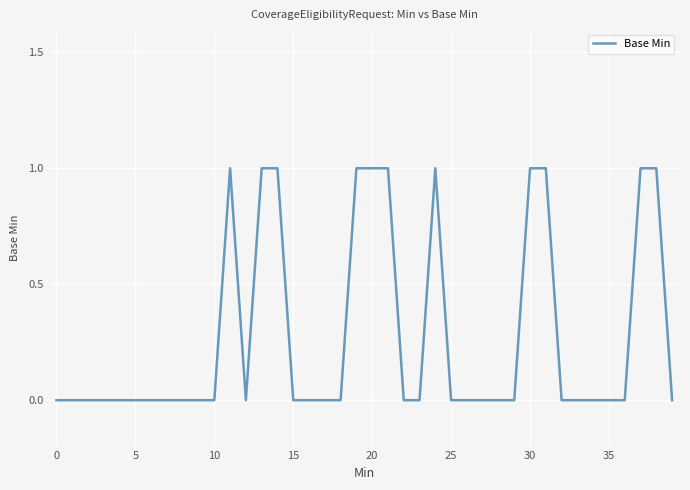

What is the value of the 12th point from the left?

1